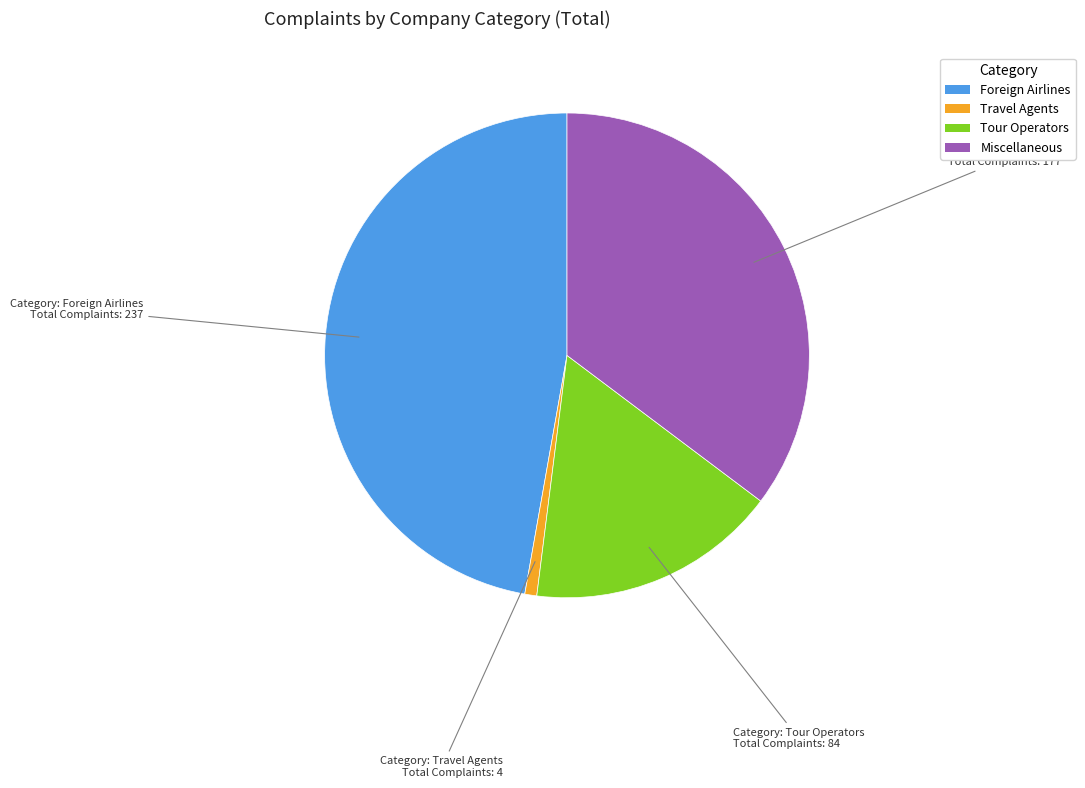

Is there any slice that represents more than half of the pie?

No